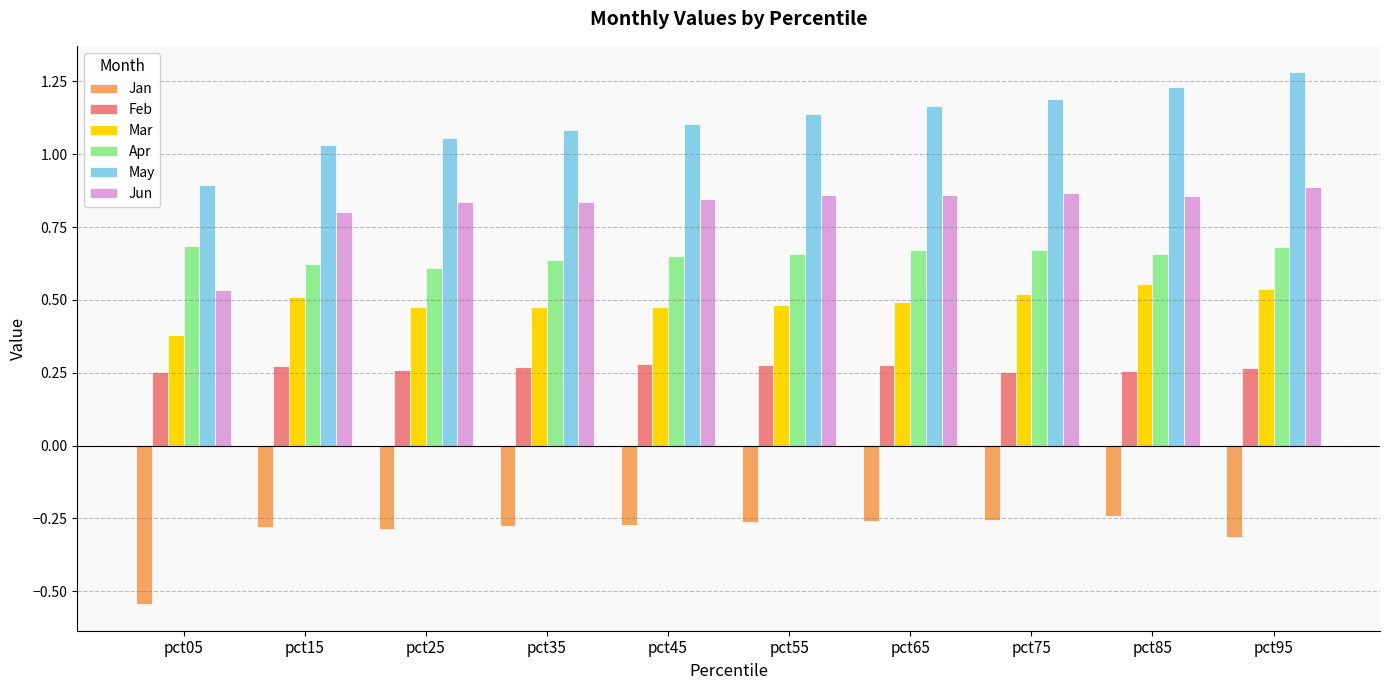

What is the greatest value displayed?

1.3